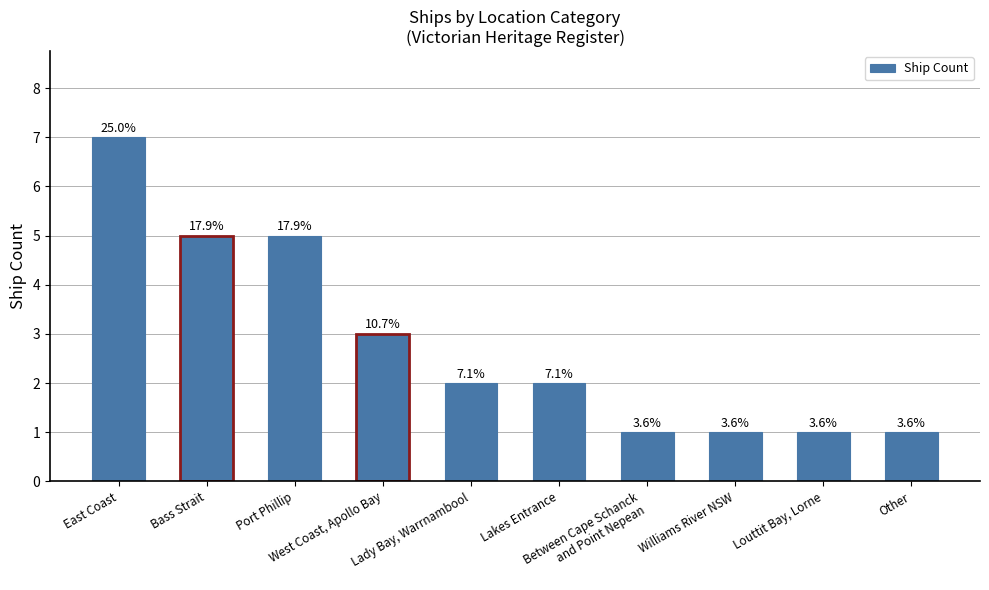

What is the difference between the second highest and second lowest values?

4